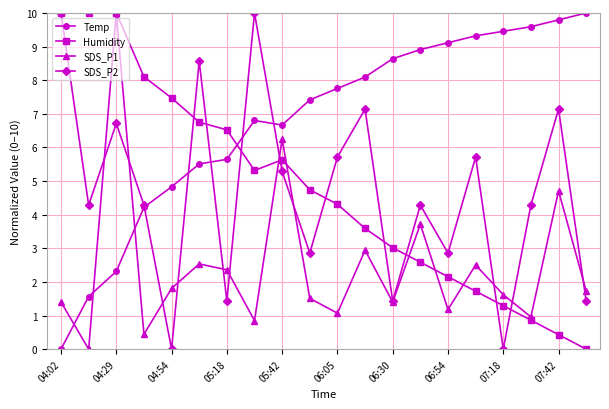

Which series has the largest total across all categories?

Temp